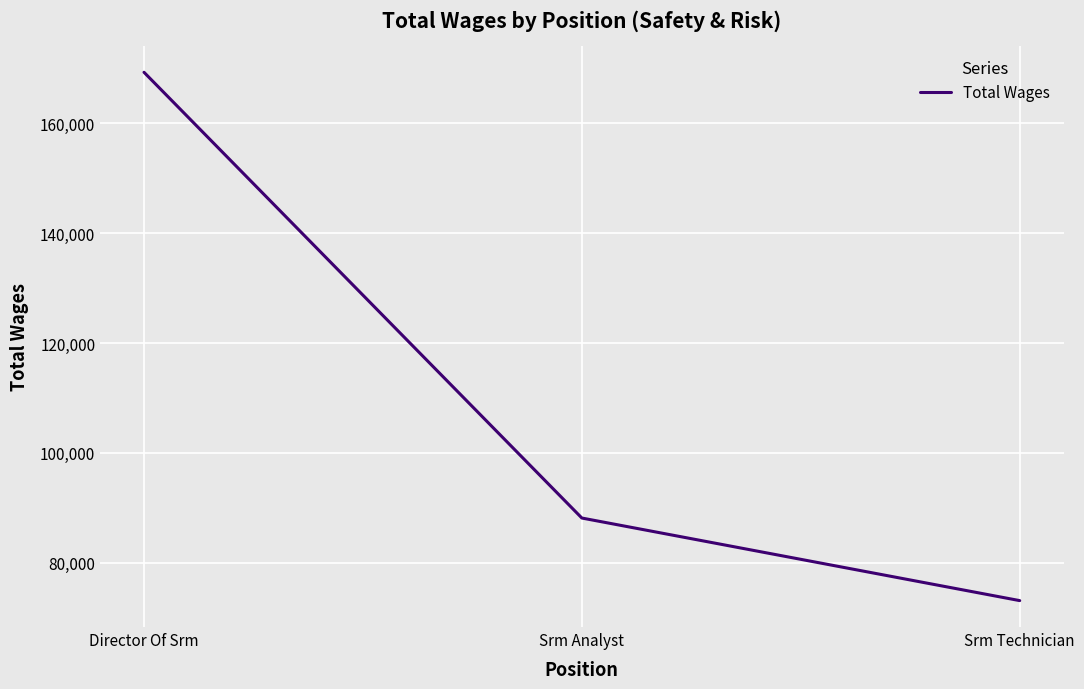

What is the change in value from Director Of Srm to Srm Technician?

-96259